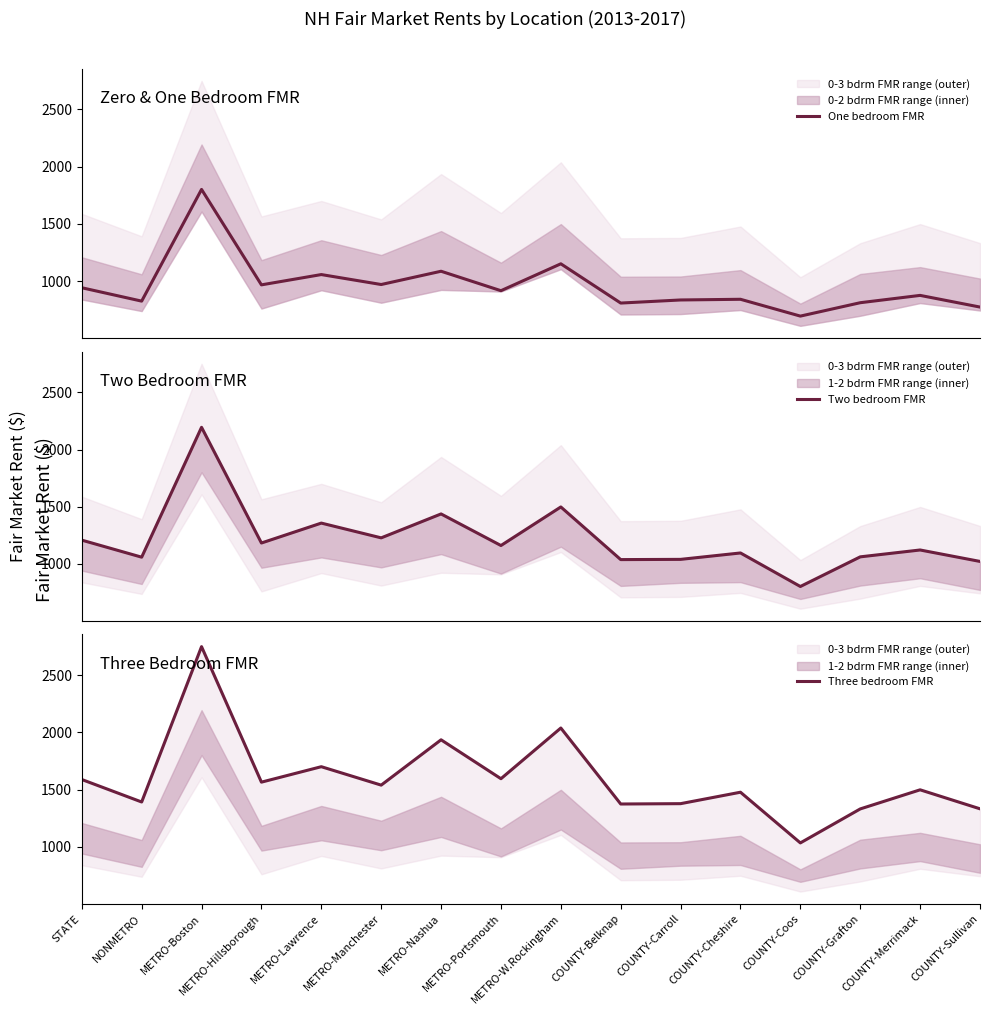

Which category has the lowest value across all series?

COUNTY-Coos